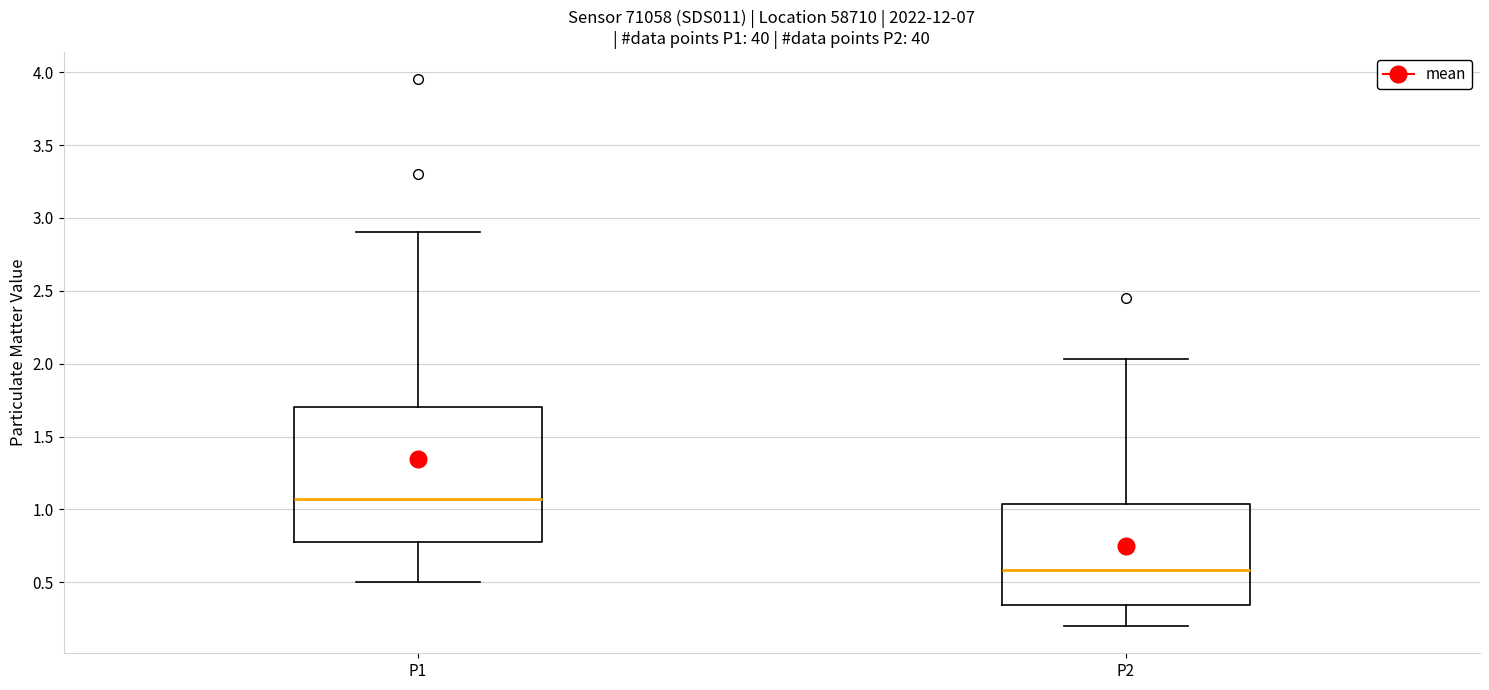

Reading left to right, transcribe this box plot: for each box, give where its median line is, the range the box spans, and where its two whiskers end, as read against the y-axis. The values are not printed on the chart, so give them approximately, as read against the axis.

P1: median 1.05, box 0.80 to 1.70, whiskers 0.50 to 2.90
P2: median 0.60, box 0.35 to 1.05, whiskers 0.20 to 2.05